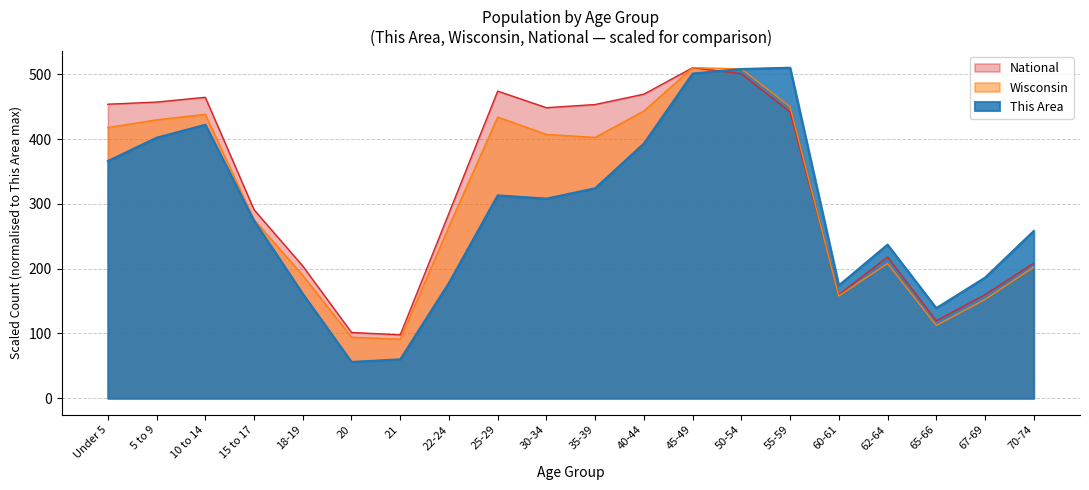

Where is the first local minimum for Wisconsin?

21